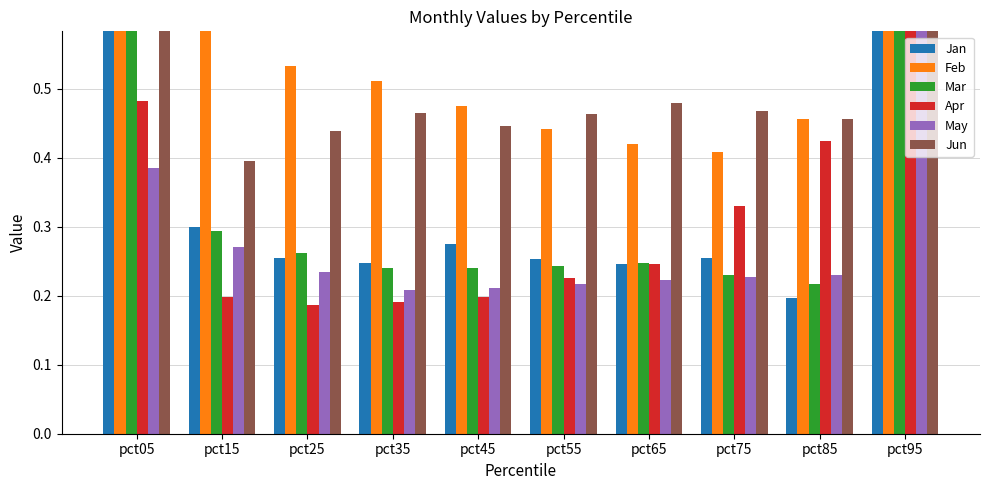

What is the value of the Jan bar at the 5th from the left?

0.3